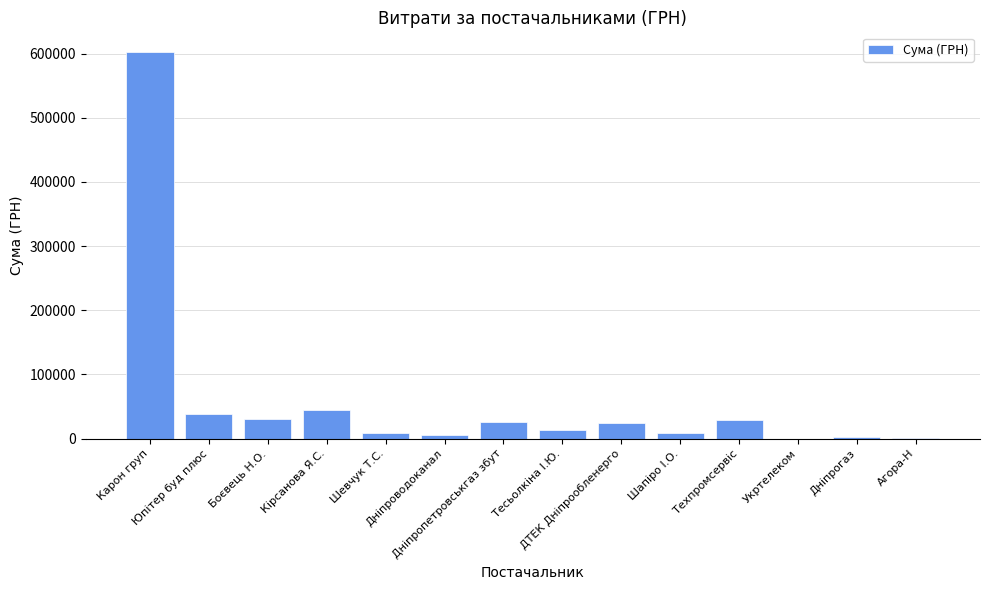

What is the maximum value shown in the chart?

603046.7